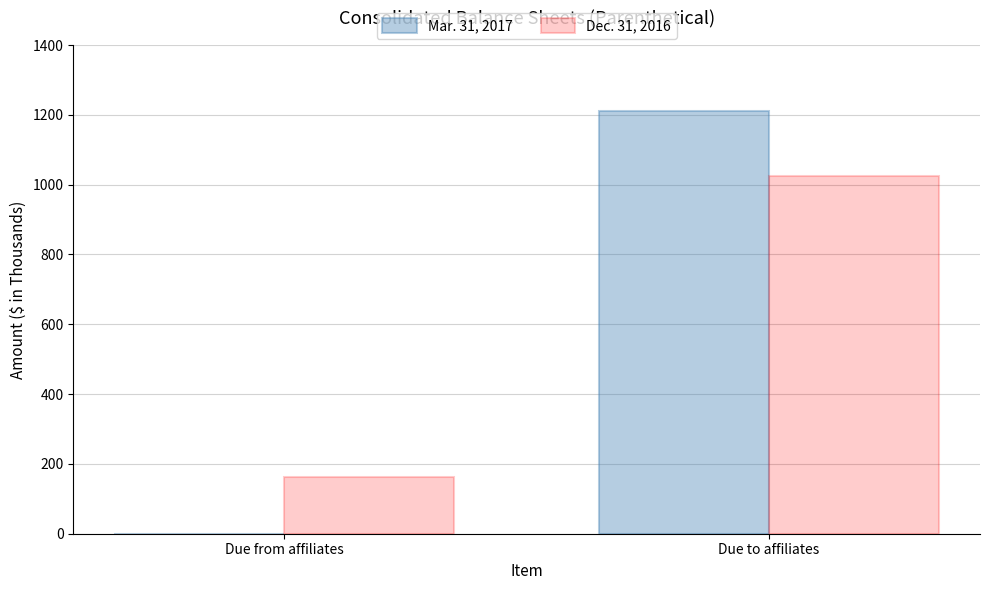

Is the value of Mar. 31, 2017 at Due to affiliates greater than the value of Dec. 31, 2016 at Due to affiliates?

Yes